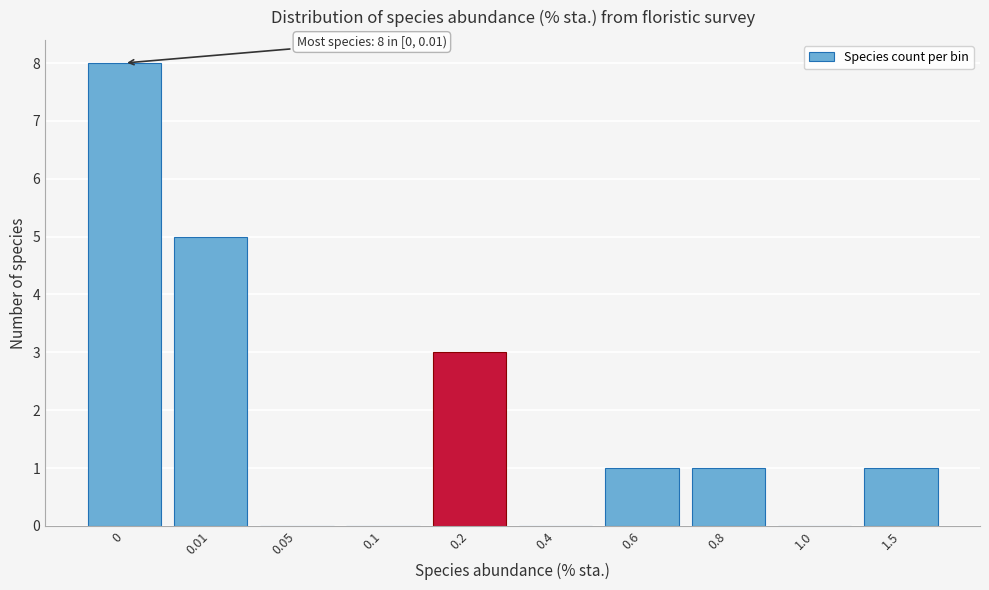

Reading left to right, what are all the values shown in this chart?

0=8	0.01=5	0.05=0	0.1=0	0.2=3	0.4=0	0.6=1	0.8=1	1.0=0	1.5=1